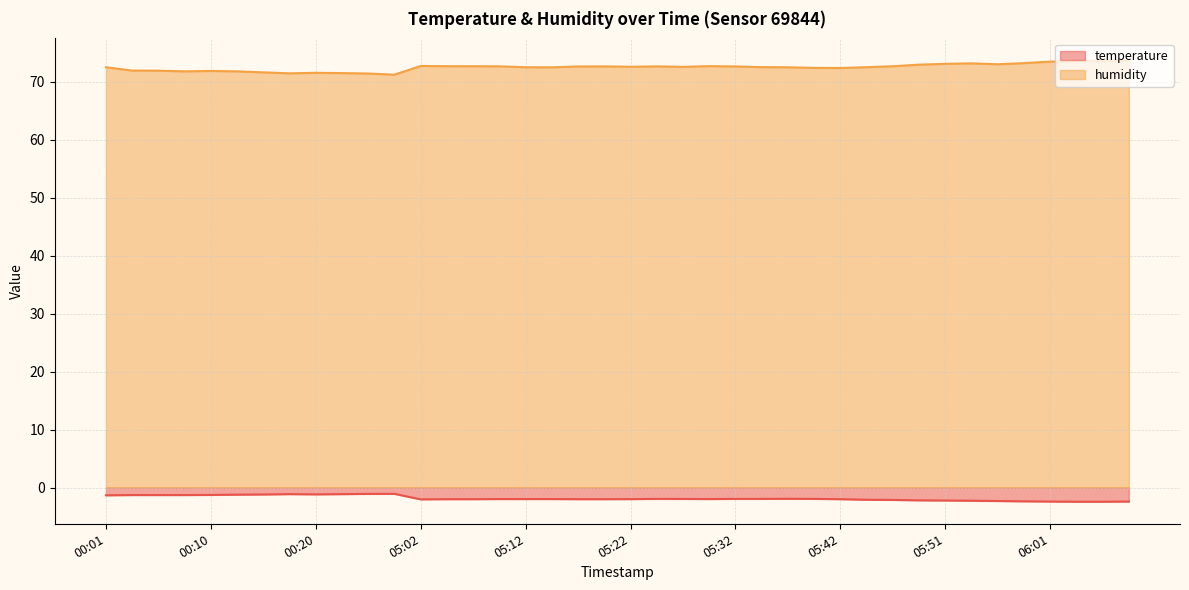

How many values in the humidity series exceed 72?

29